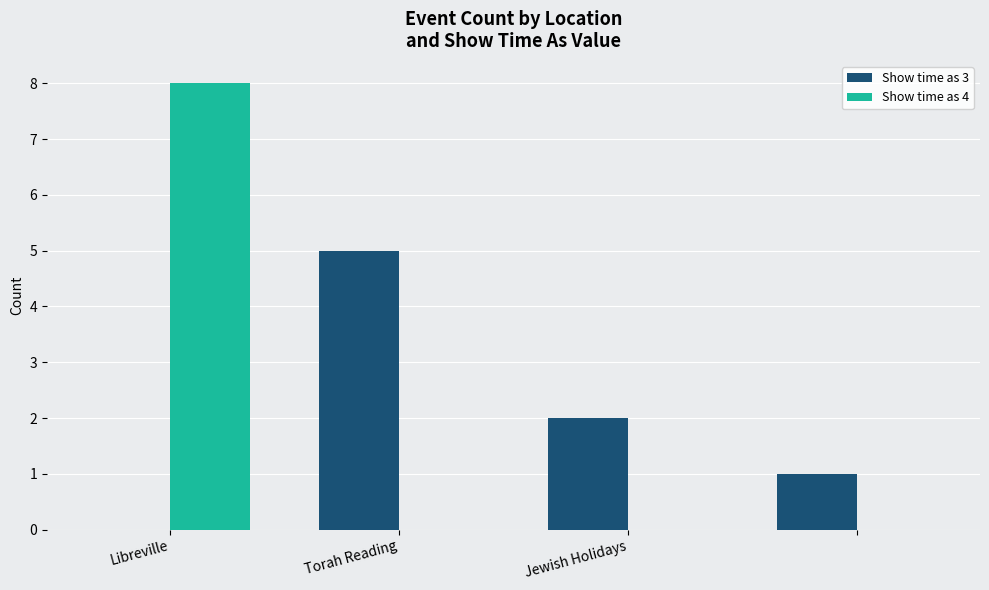

What is the maximum value for Show time as 4?

8